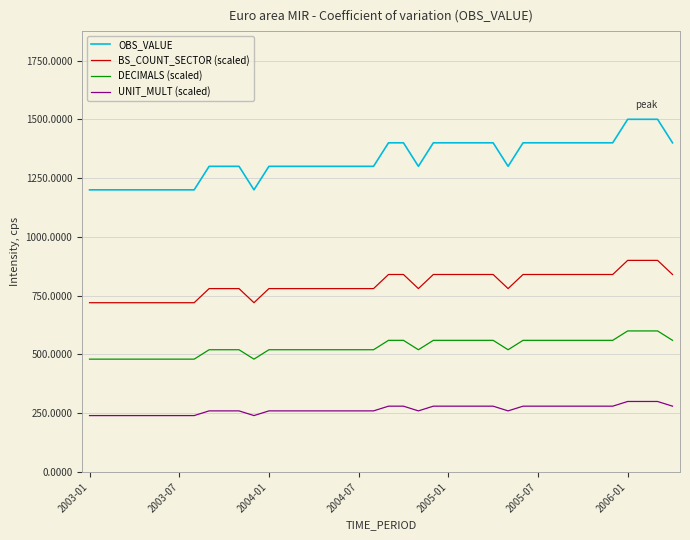

What is the greatest value displayed?

1500.0